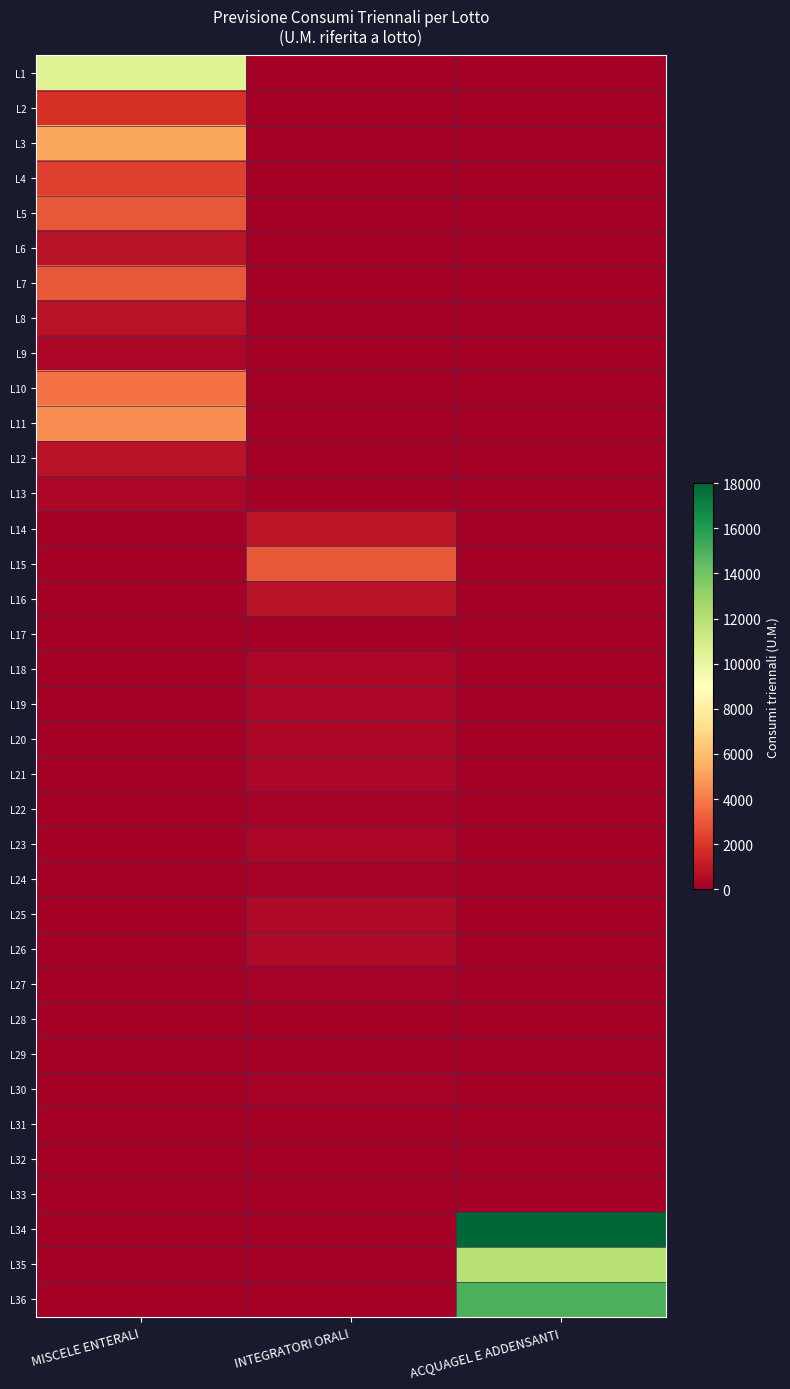

At how many categories does at least one series exceed 13279?

1